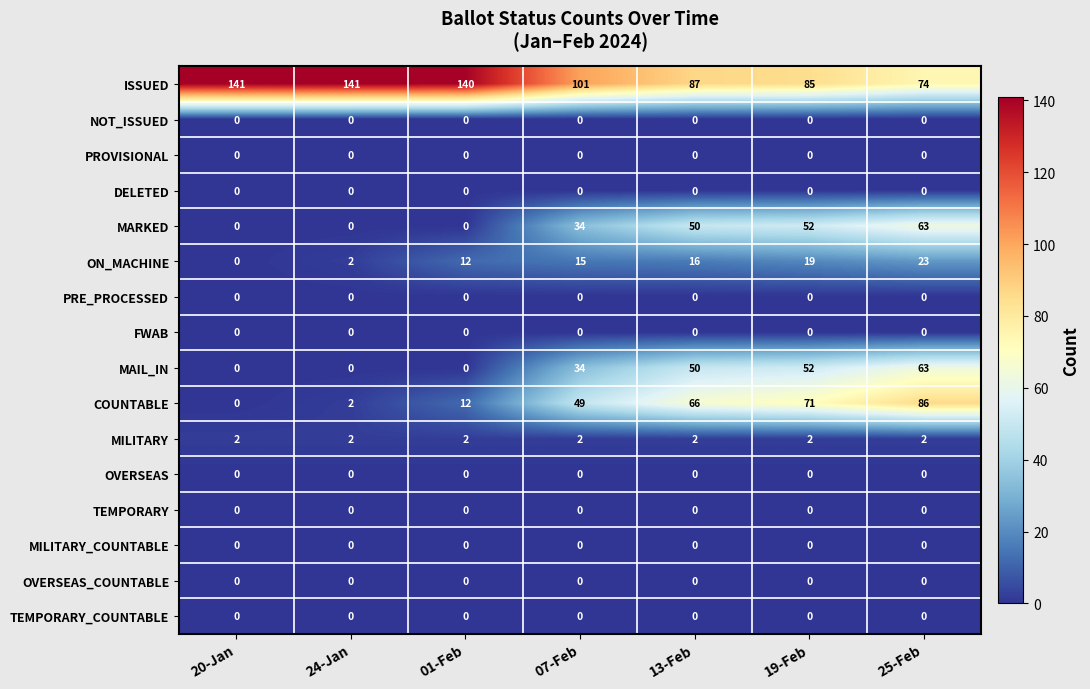

Which series changed the most between 20-Jan and 13-Feb?

COUNTABLE